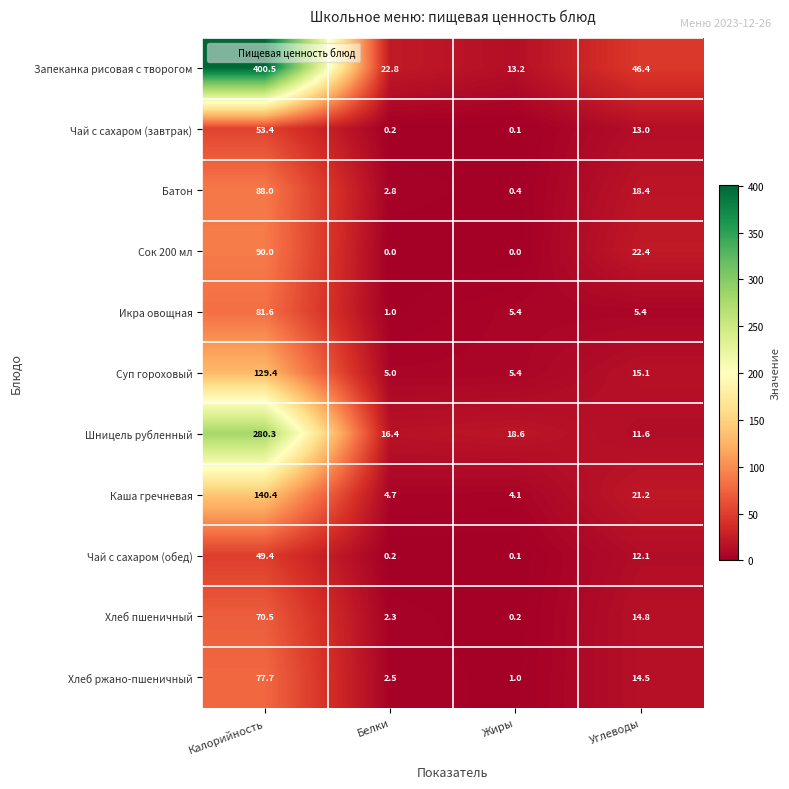

What is the difference between the maximum and second lowest values in the Икра овощная series?

76.2